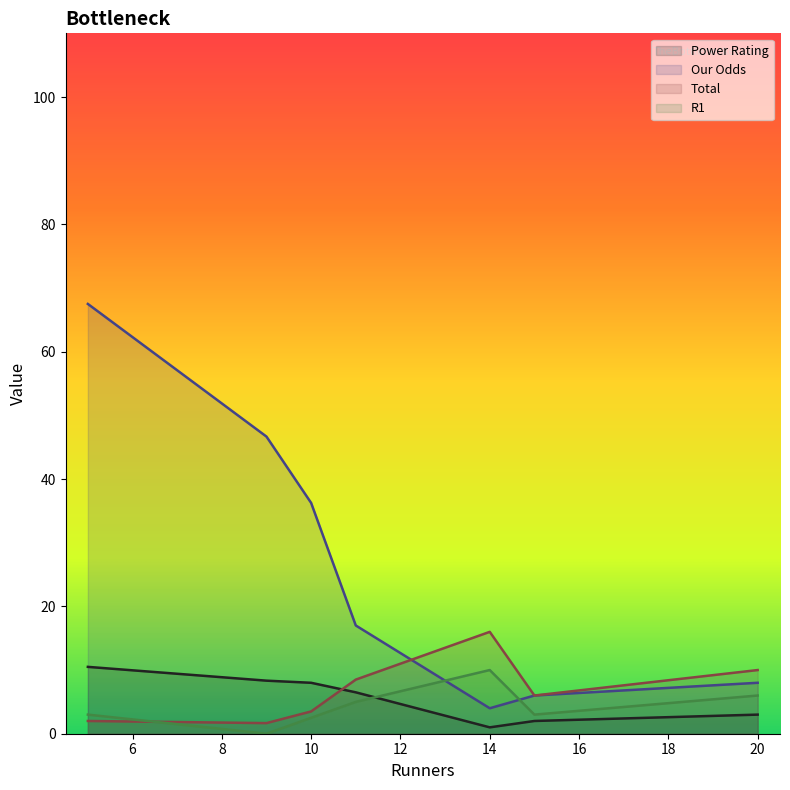

Is it true that Total equals 10.0 at 20?

True